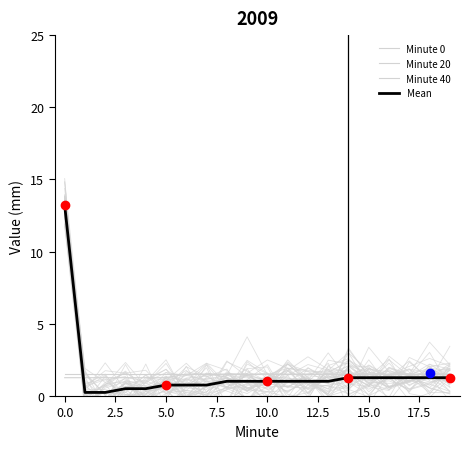

Which series changed the most between 17.5 and 18?

Minute 0